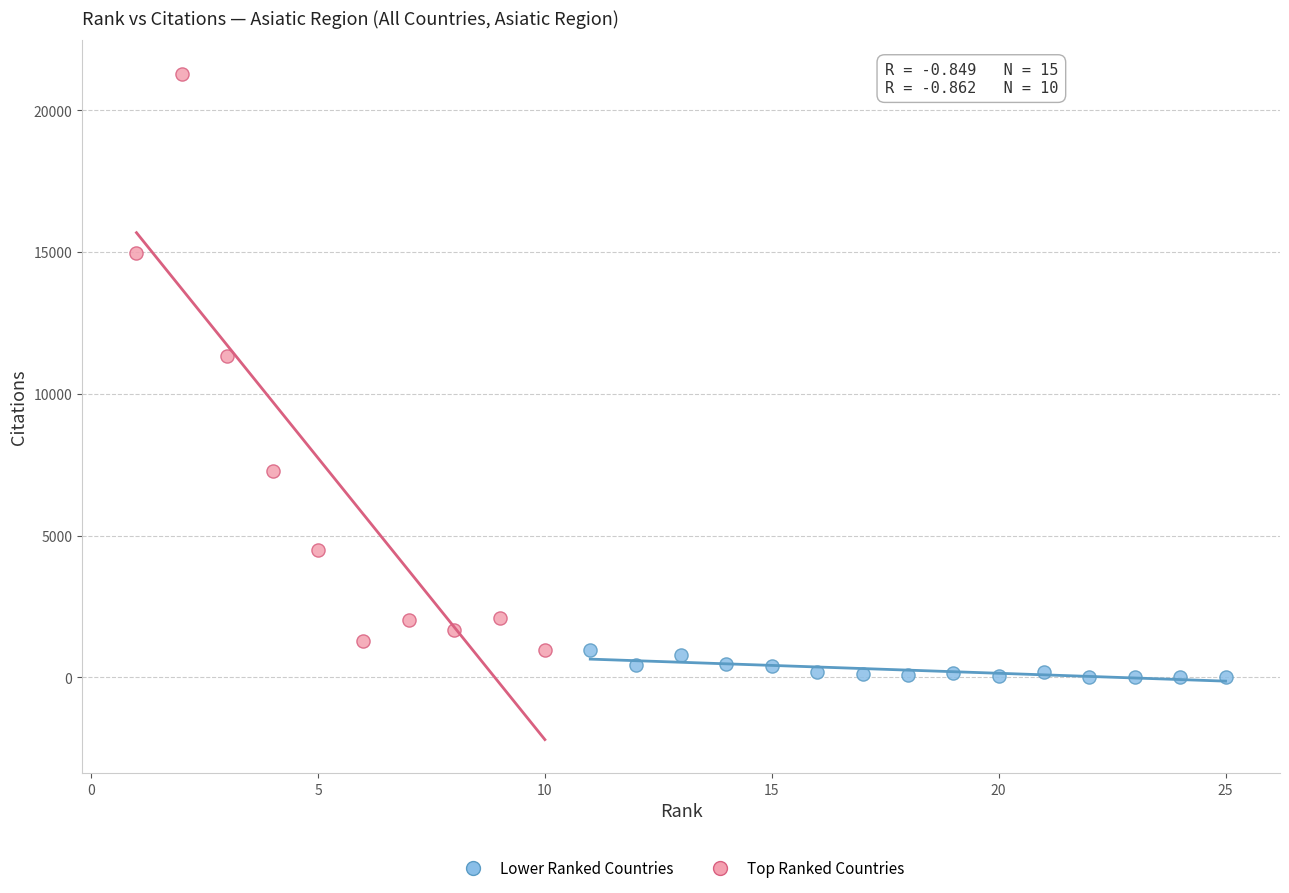

Which series has the largest Y range (max minus min)?

Top Ranked Countries